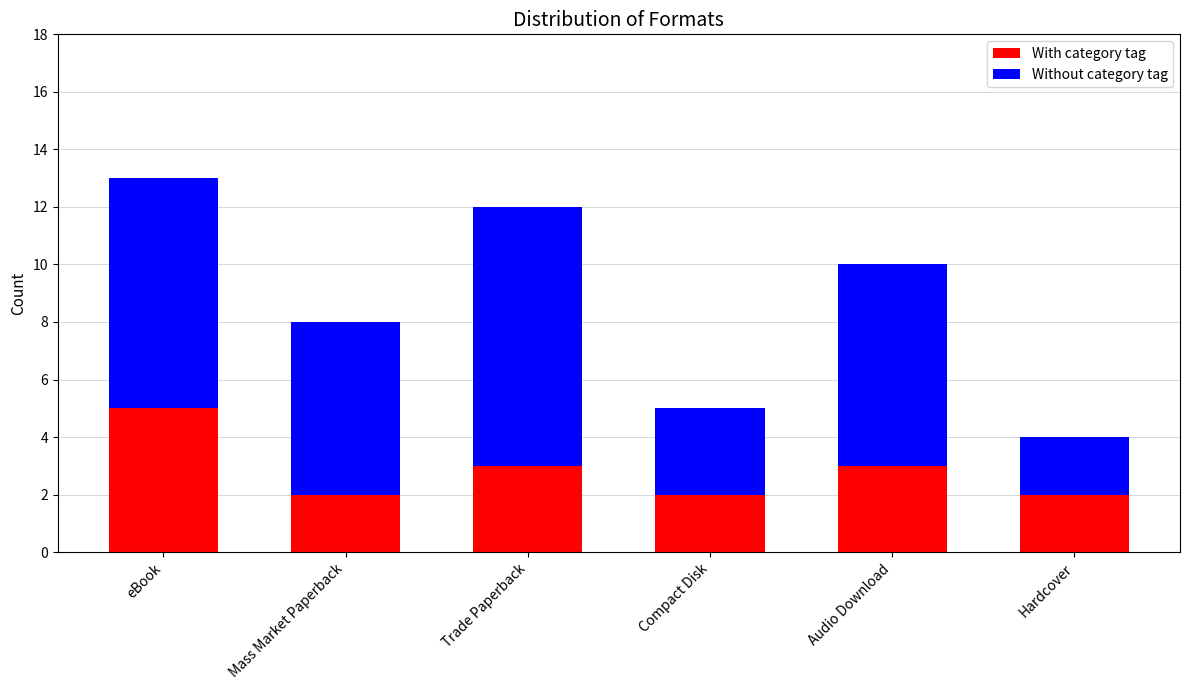

Which category has the highest value in the With category tag series?

eBook